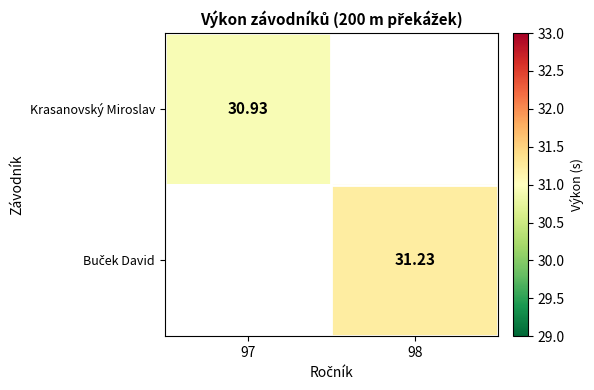

What is the greatest value displayed?

31.2